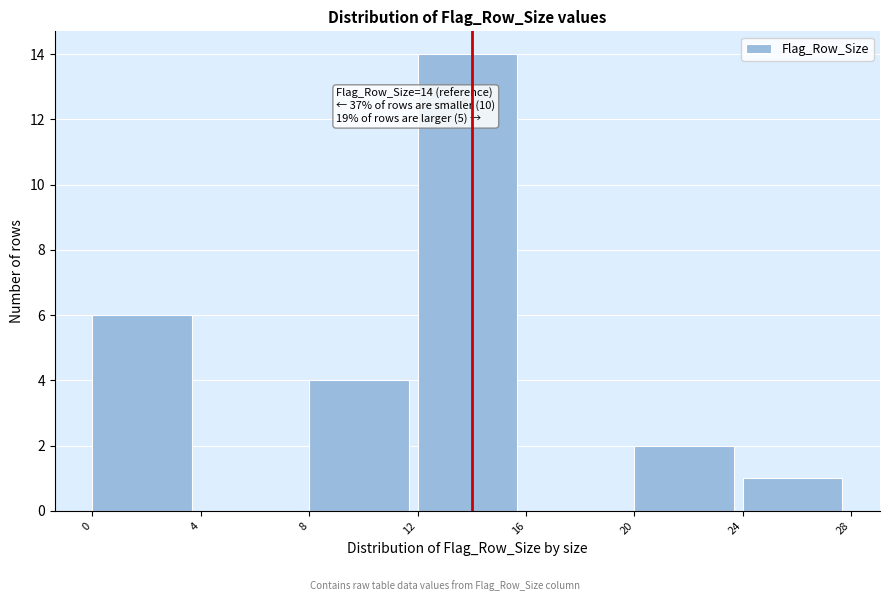

Which range on the x-axis has the tallest bar?

12 to 16